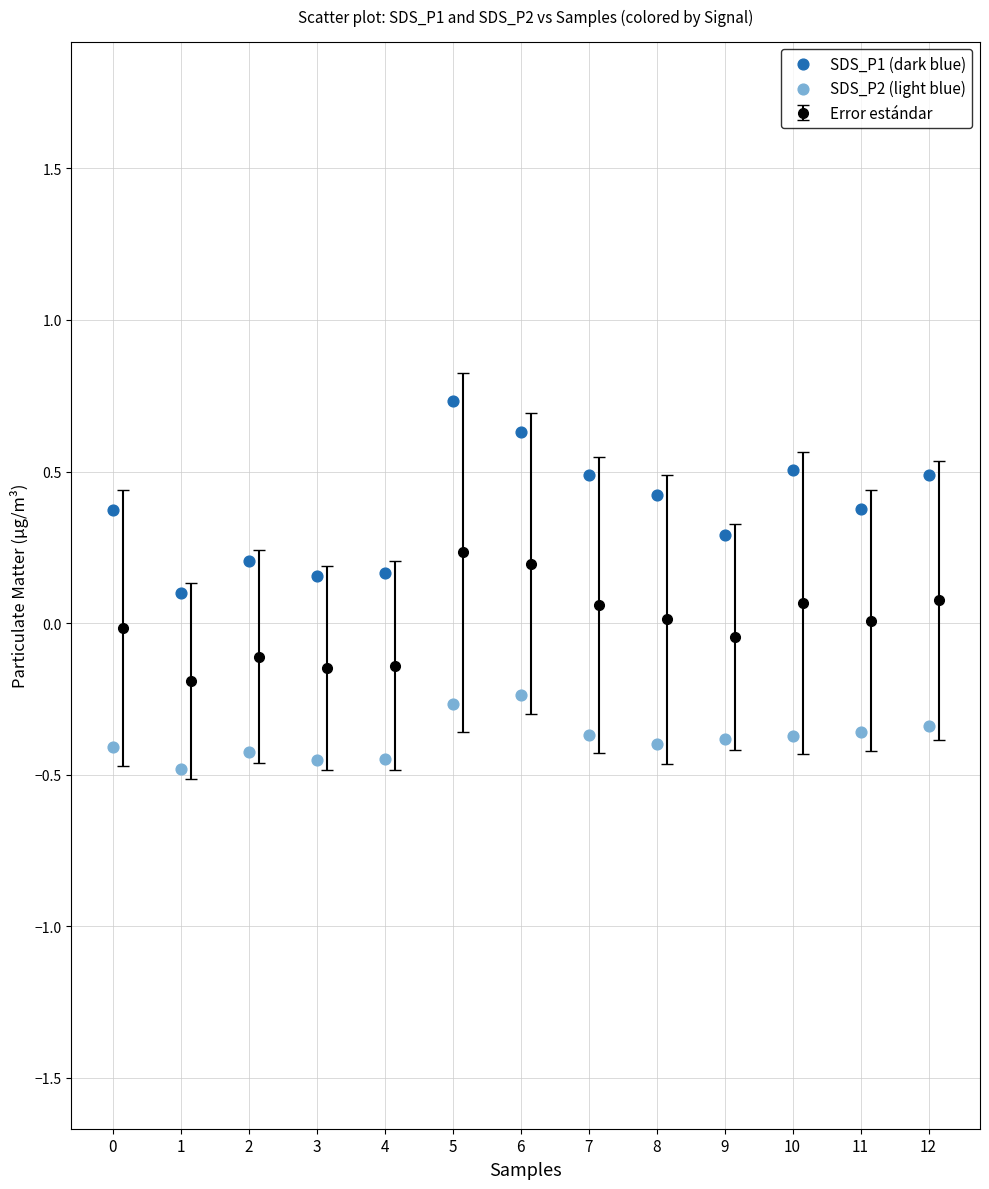

Which series reaches the minimum Y coordinate?

SDS_P2 (light blue)